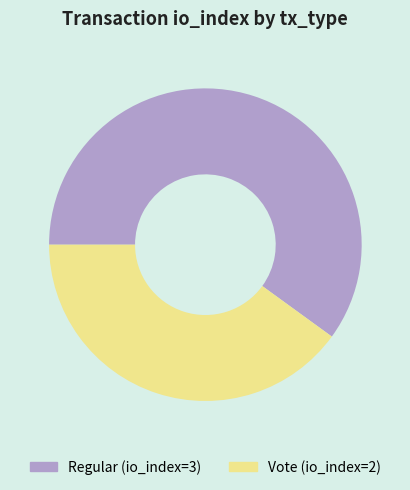

Which category has the biggest portion of the pie?

Regular (io_index=3)